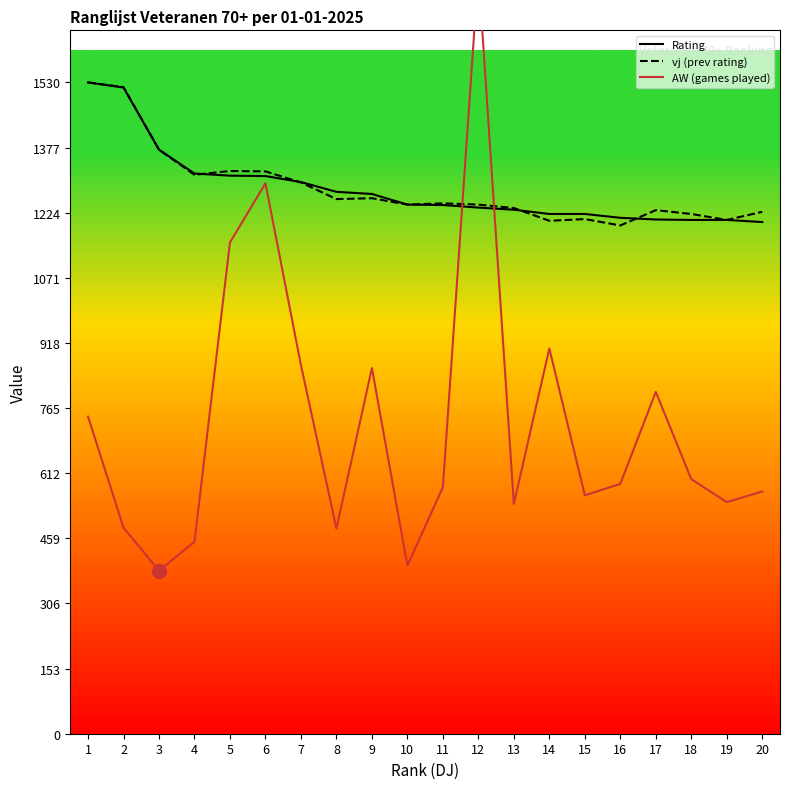

Where is the first local minimum for vj?

4